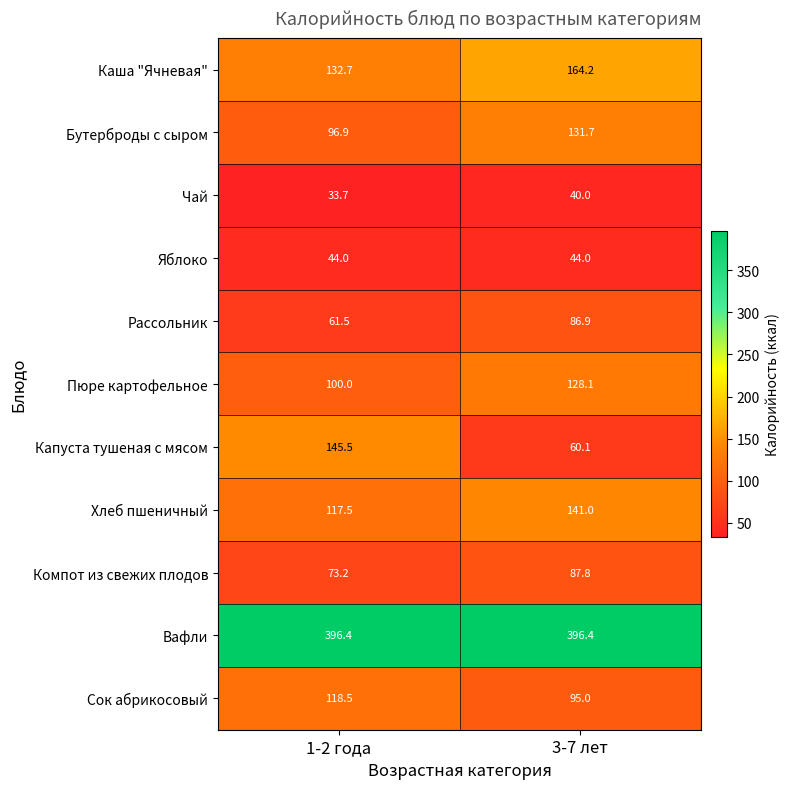

The value of Рассольник at 1-2 года is 39.5. True or false?

False